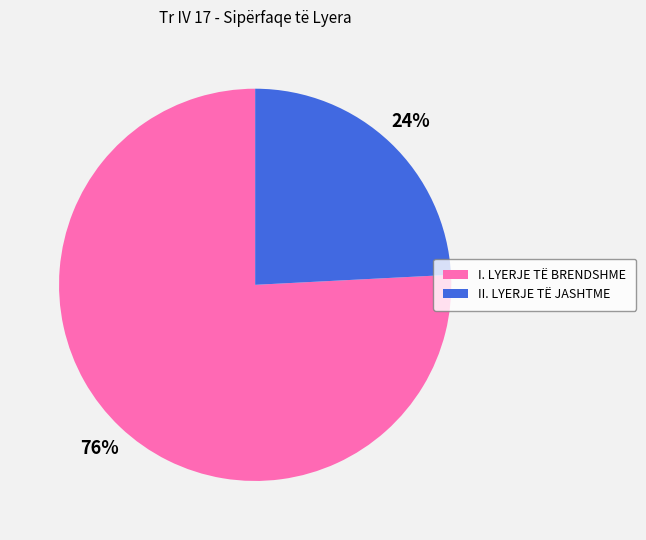

Which has a higher value, II. LYERJE TË JASHTME or I. LYERJE TË BRENDSHME?

I. LYERJE TË BRENDSHME